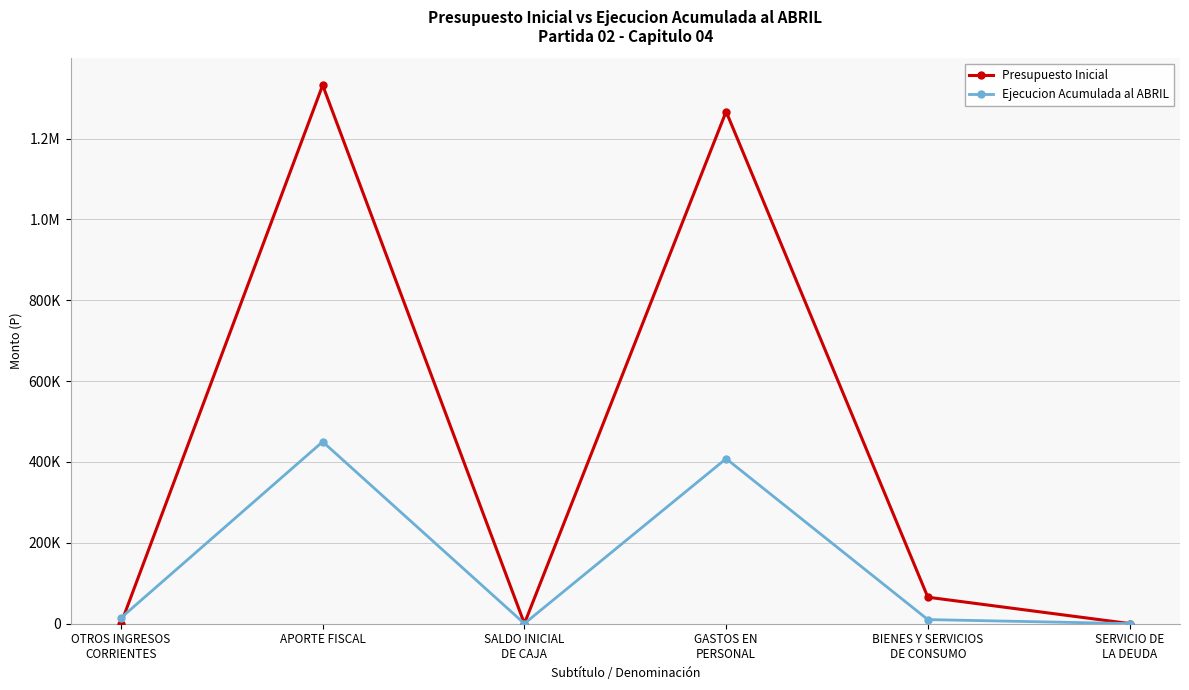

How many interior local valleys does the Presupuesto Inicial series have?

1